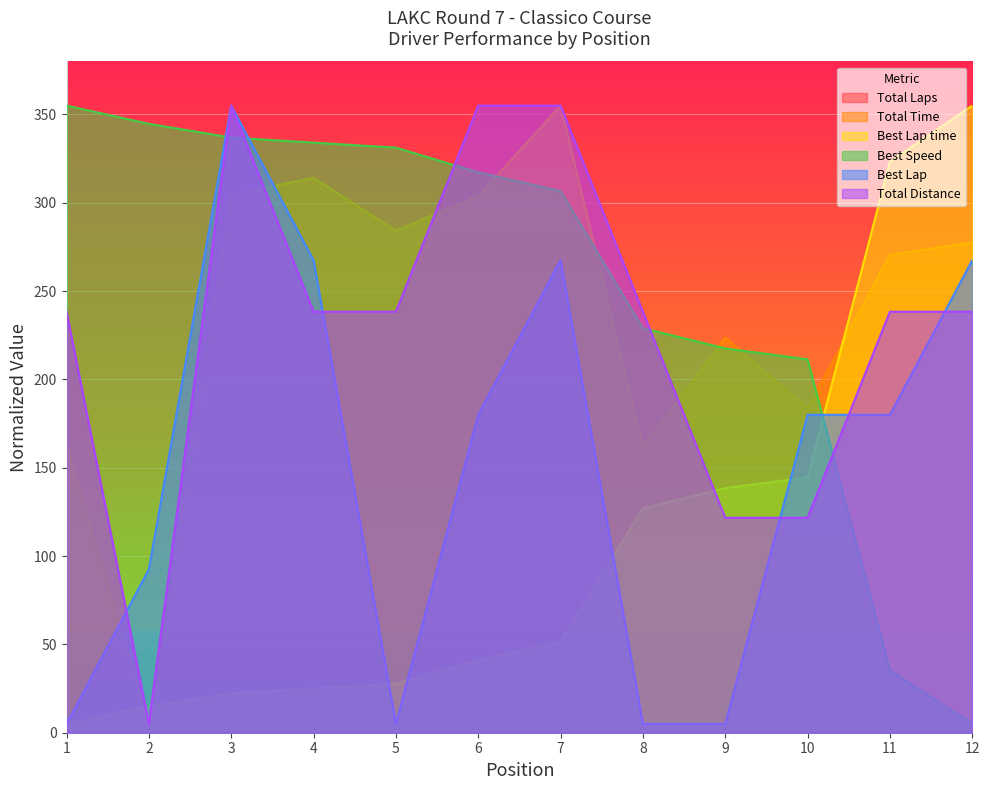

At which category is the sum across all series the highest?

3